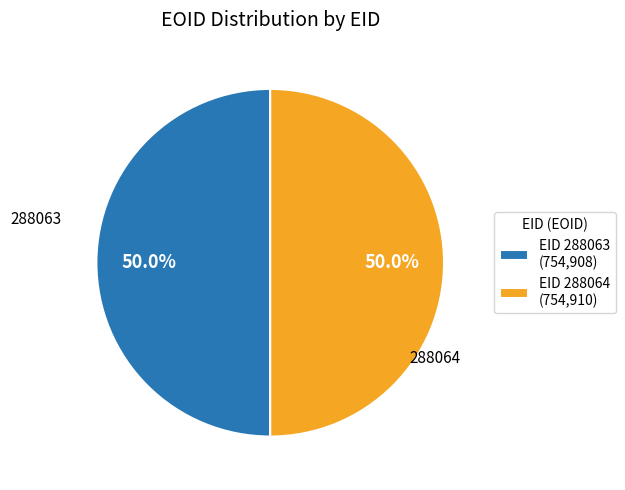

Count the number of slices in the pie.

2